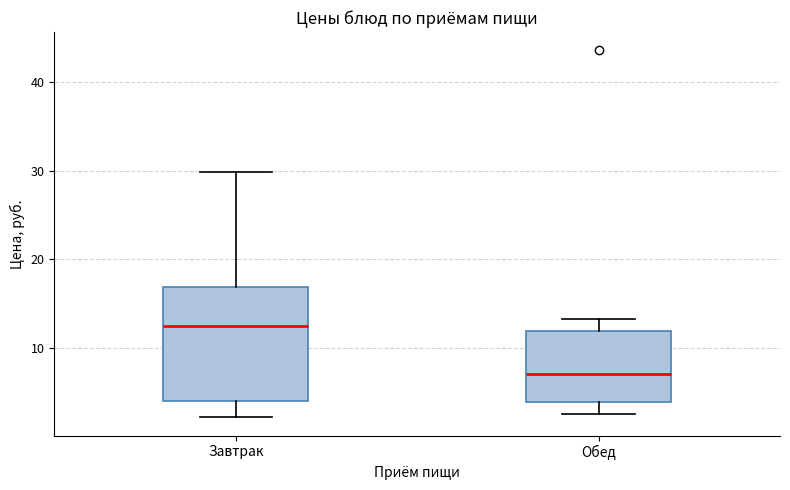

Reading left to right, transcribe this box plot: for each box, give where its median line is, the range the box spans, and where its two whiskers end, as read against the y-axis. The values are not printed on the chart, so give them approximately, as read against the axis.

Завтрак: median 13, box 4 to 17, whiskers 2 to 30
Обед: median 7, box 4 to 12, whiskers 3 to 13